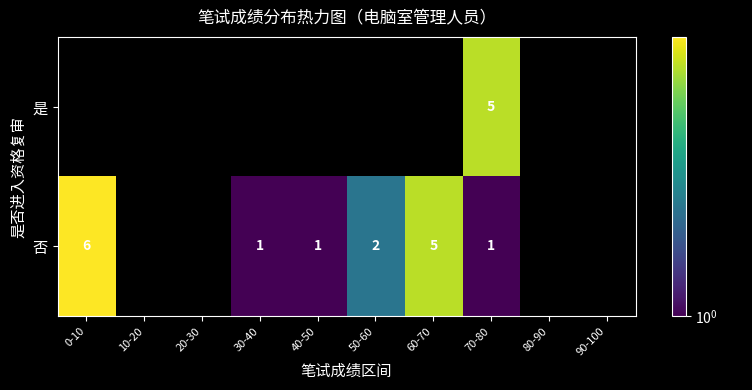

True or false: 否 has a value of 2 at 30-40.

False